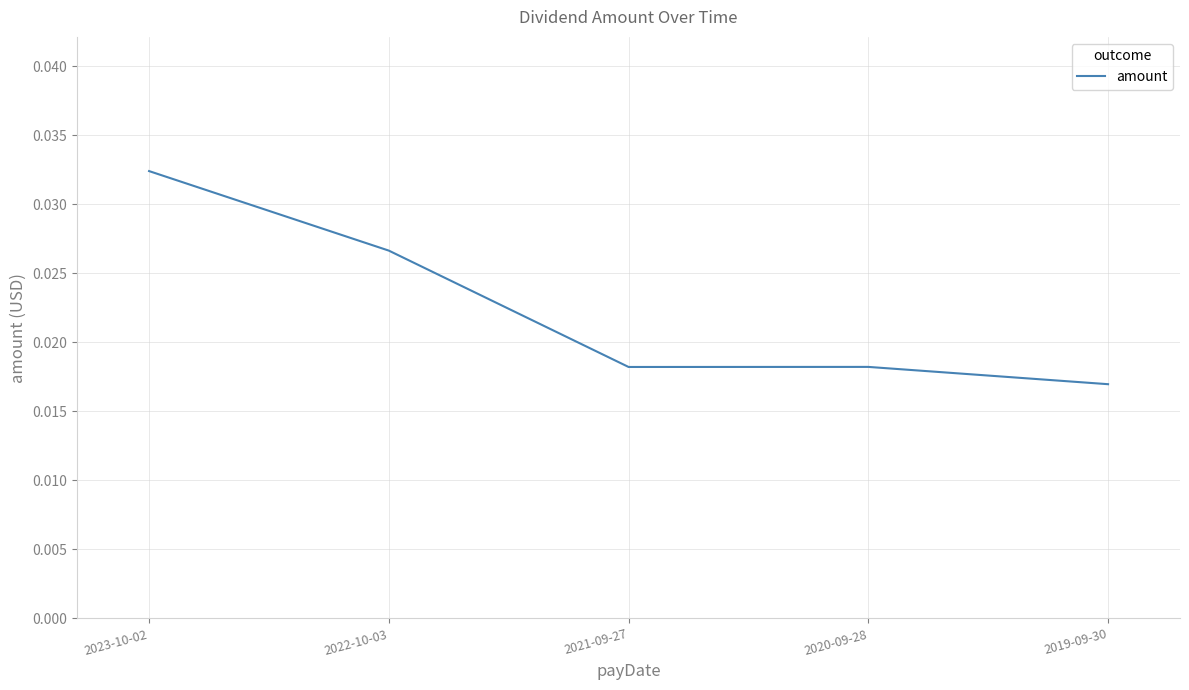

What position from the left is 2021-09-27?

3